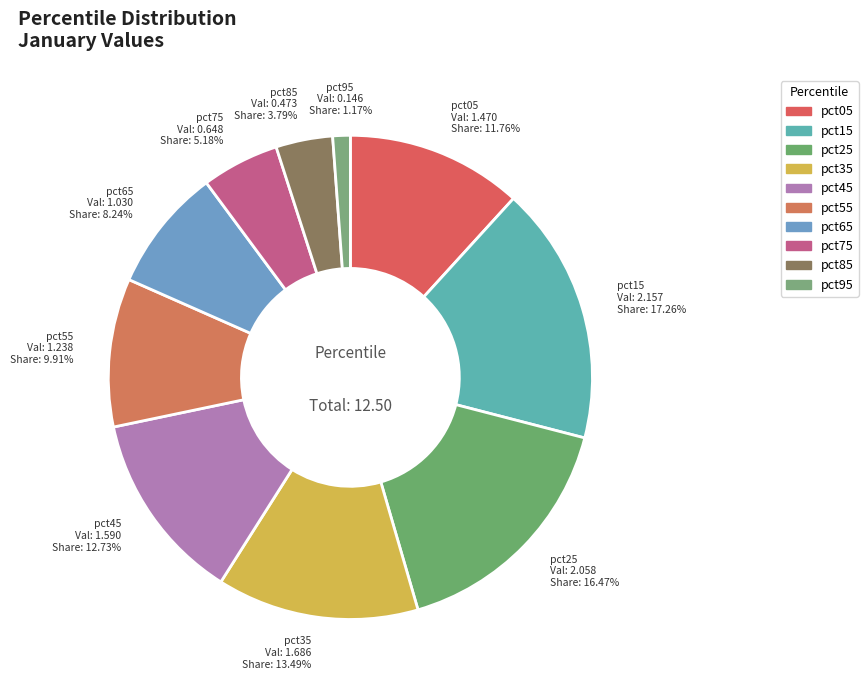

What is the largest slice in the pie chart?

pct15